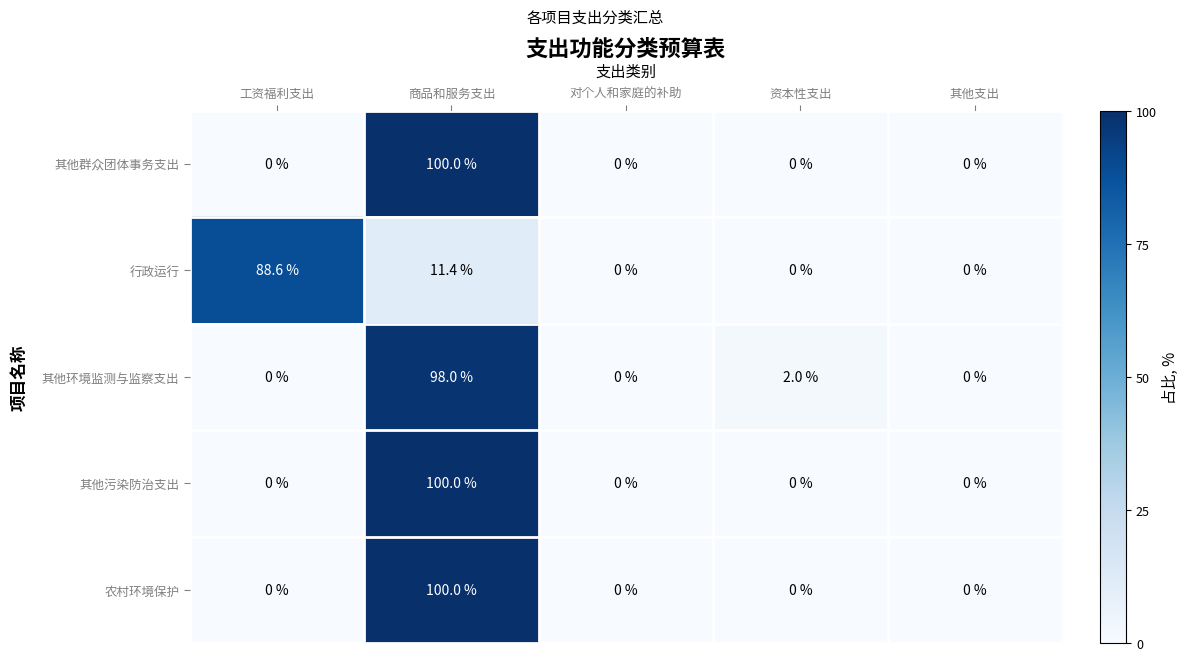

Read the 其他污染防治支出 value at 商品和服务支出.

100.0